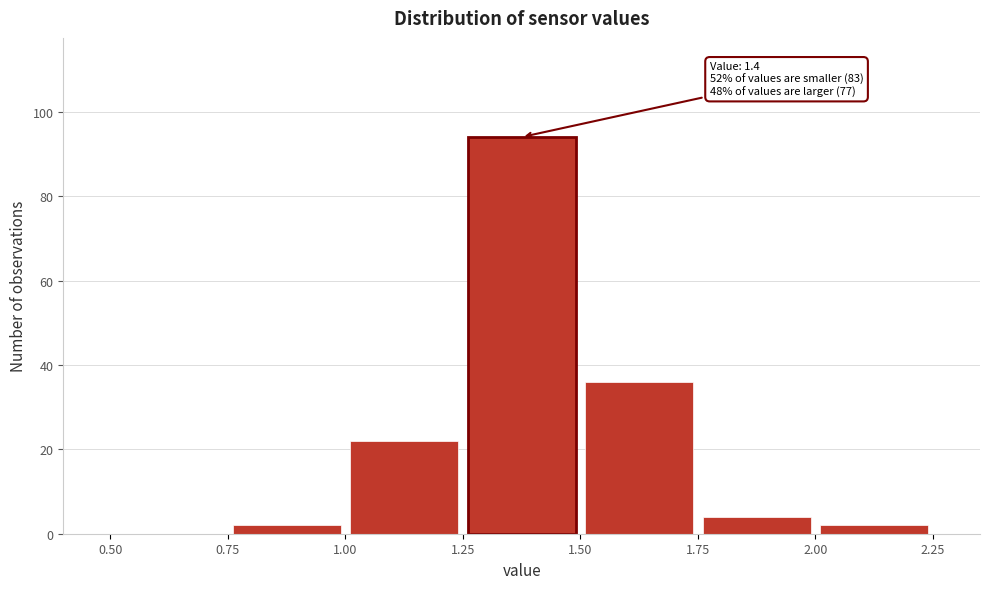

Which range on the x-axis has the tallest bar?

1.25 to 1.50